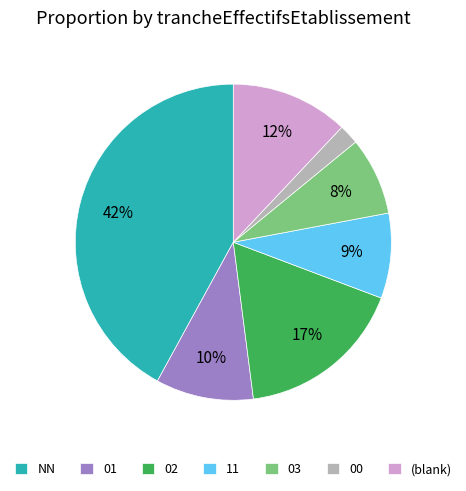

Rank the categories by value from highest to lowest.

NN, 02, (blank), 01, 11, 03, 00